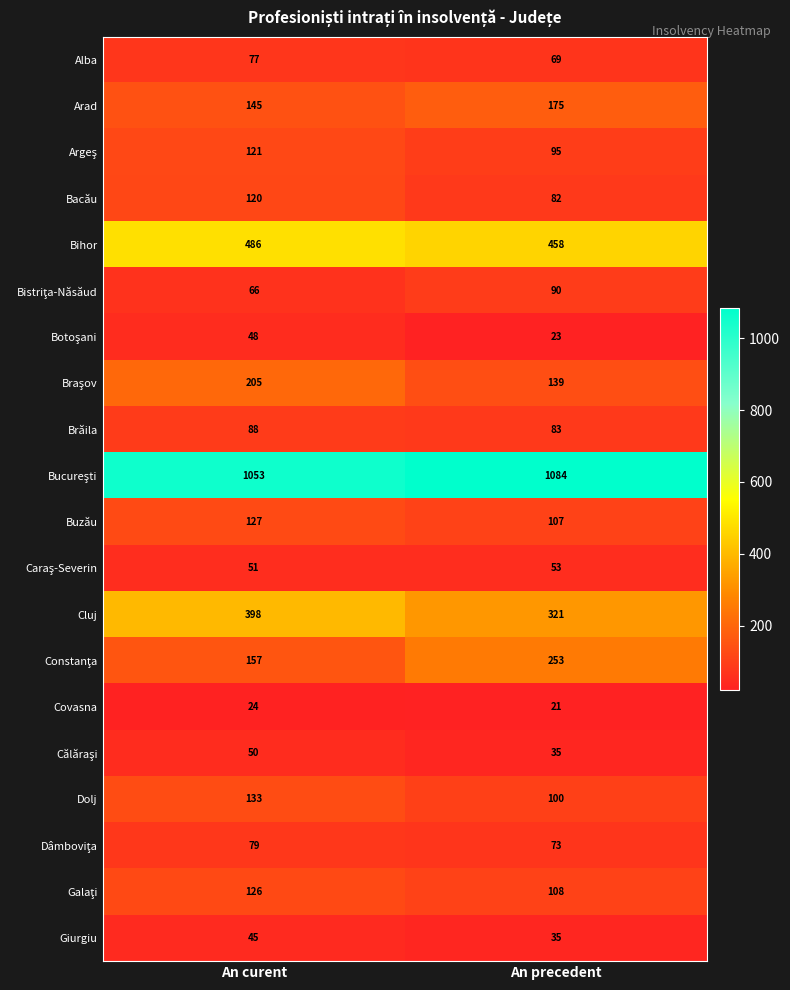

What is the spread (max minus min) of values at An precedent?

1063